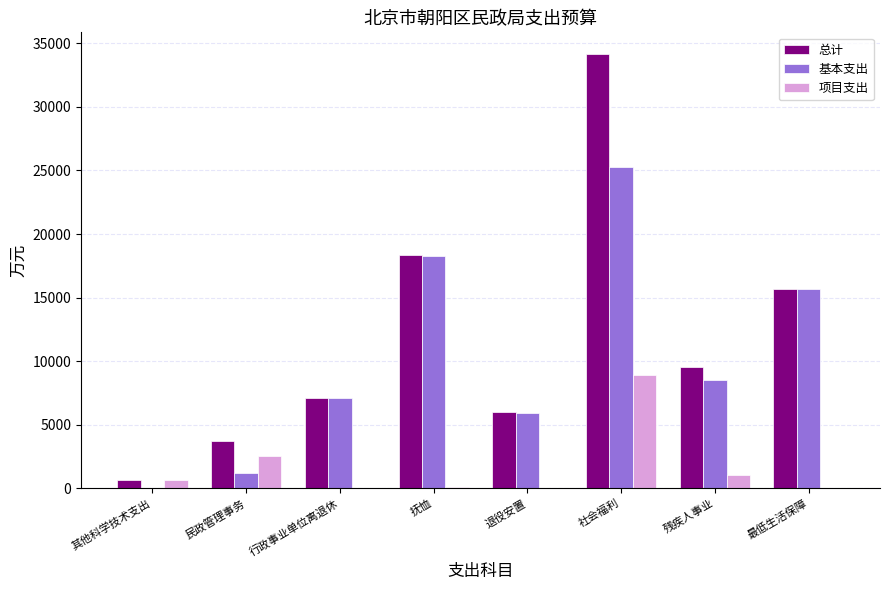

At which category is the sum across all series the highest?

社会福利